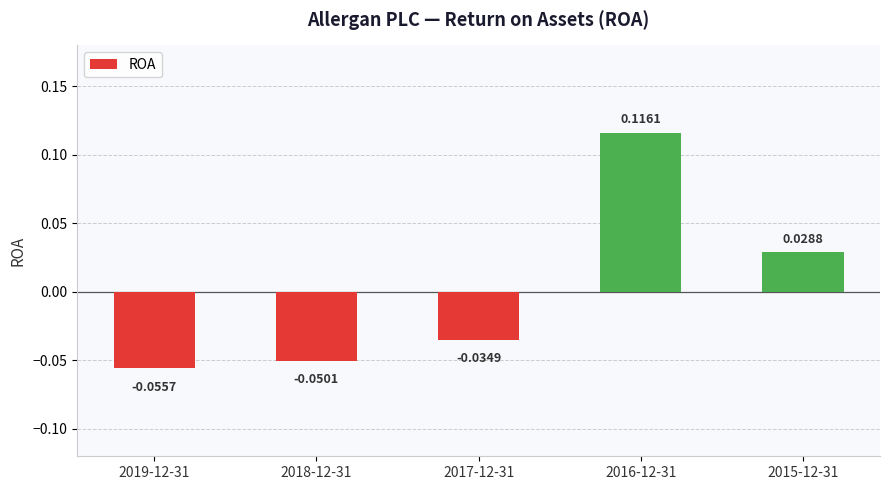

Rank the categories by value from lowest to highest.

2019-12-31, 2018-12-31, 2017-12-31, 2015-12-31, 2016-12-31